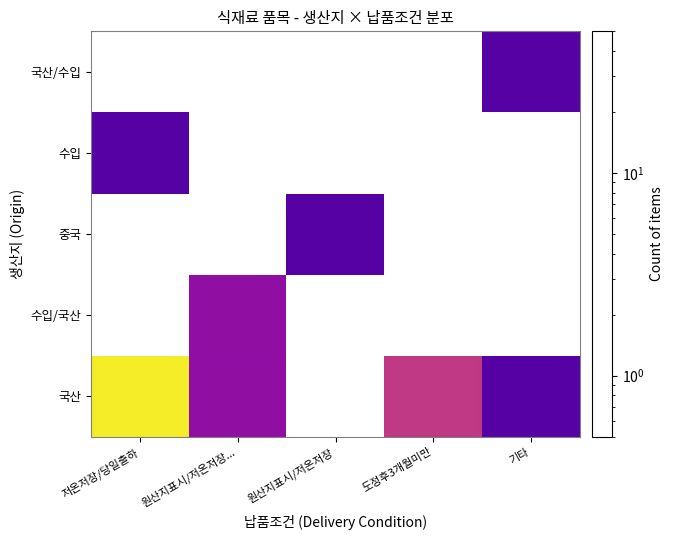

At how many categories does at least one series exceed 33?

1